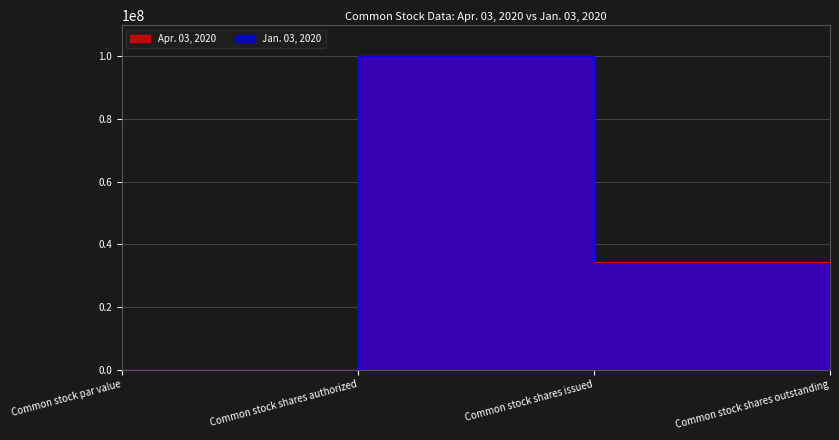

True or false: Jan. 03, 2020 has a value of 1 at Common stock par value.

True